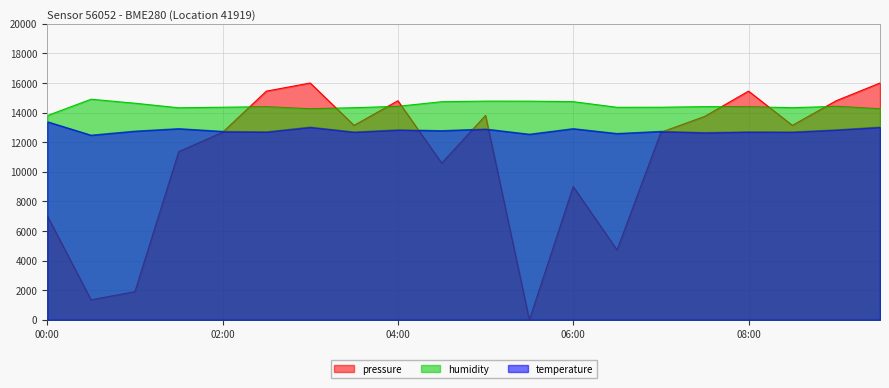

Is it true that temperature equals 12696.0 at 02:30?

True